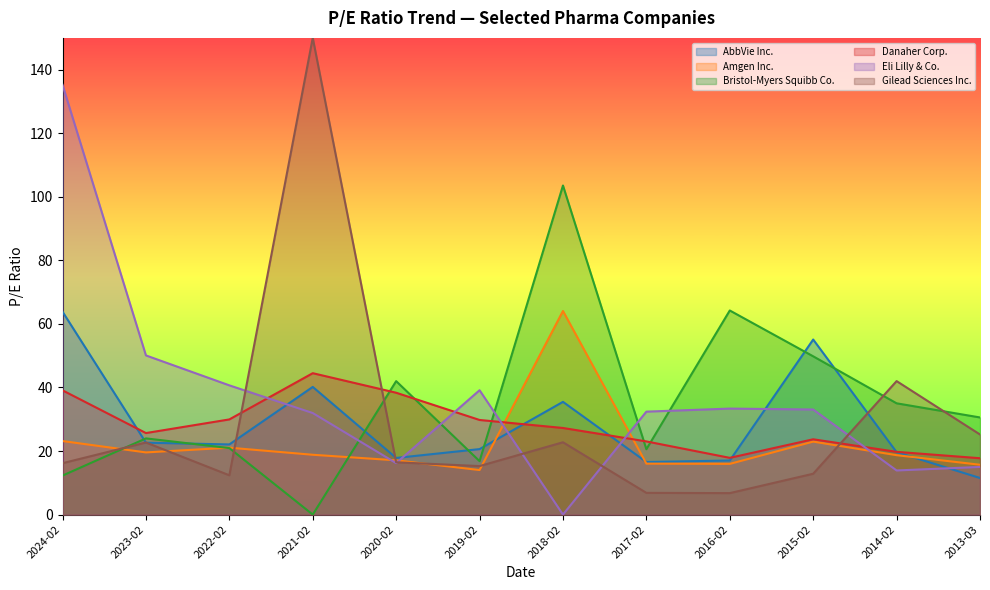

What is the minimum value for Amgen Inc.?

14.0